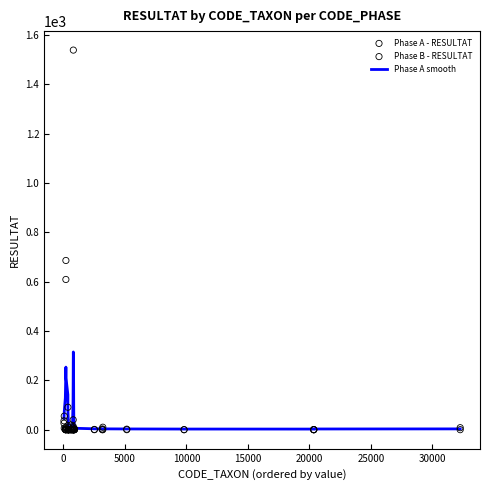

Which series contains the highest Y value?

Phase A - RESULTAT